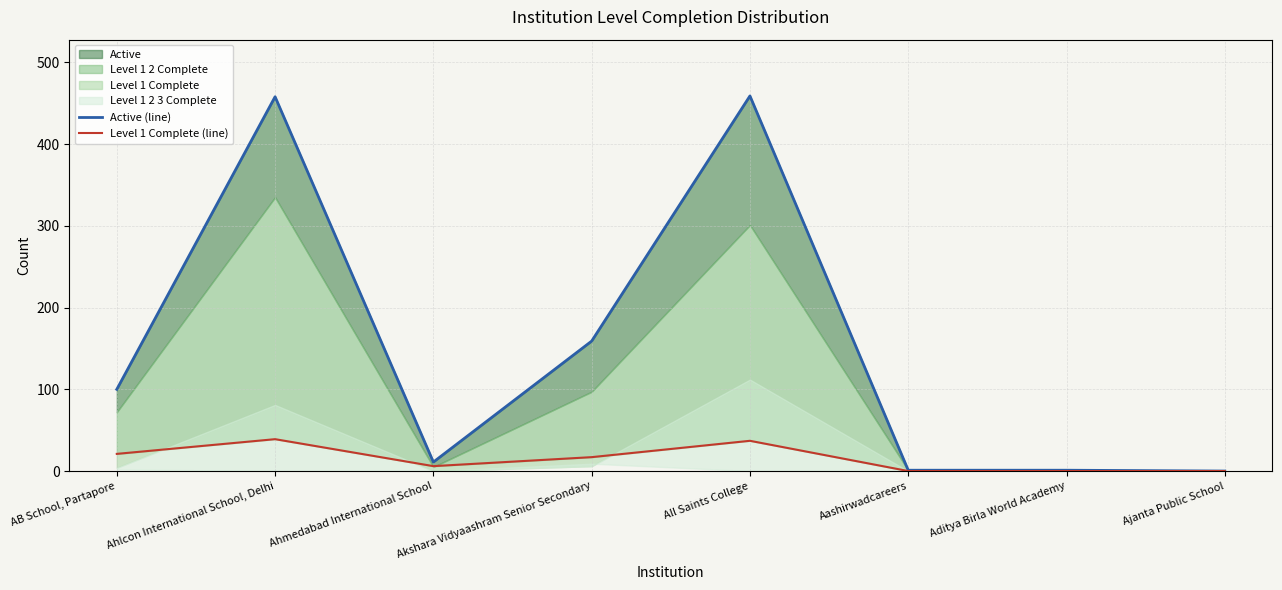

At which category does Level 1 Complete (line) reach its first local peak?

Ahlcon International School, Delhi